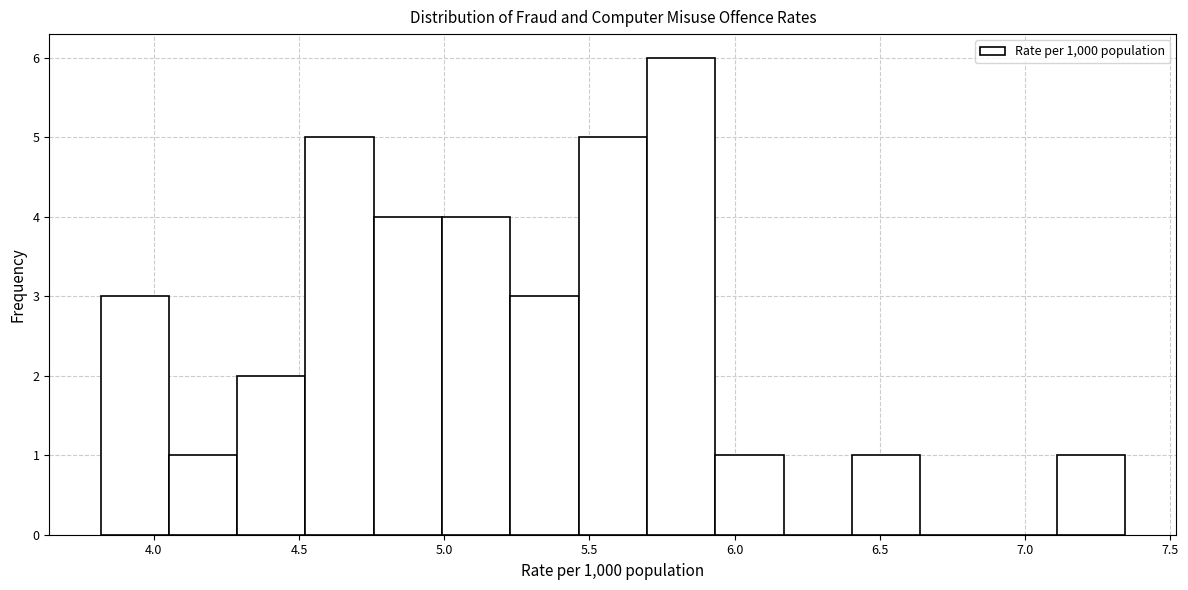

What is the height of the bar covering 4.30 to 4.50 on the x-axis? Neither the bar edges nor the heights are printed on the chart, so give them approximately, as read against the axes.

2